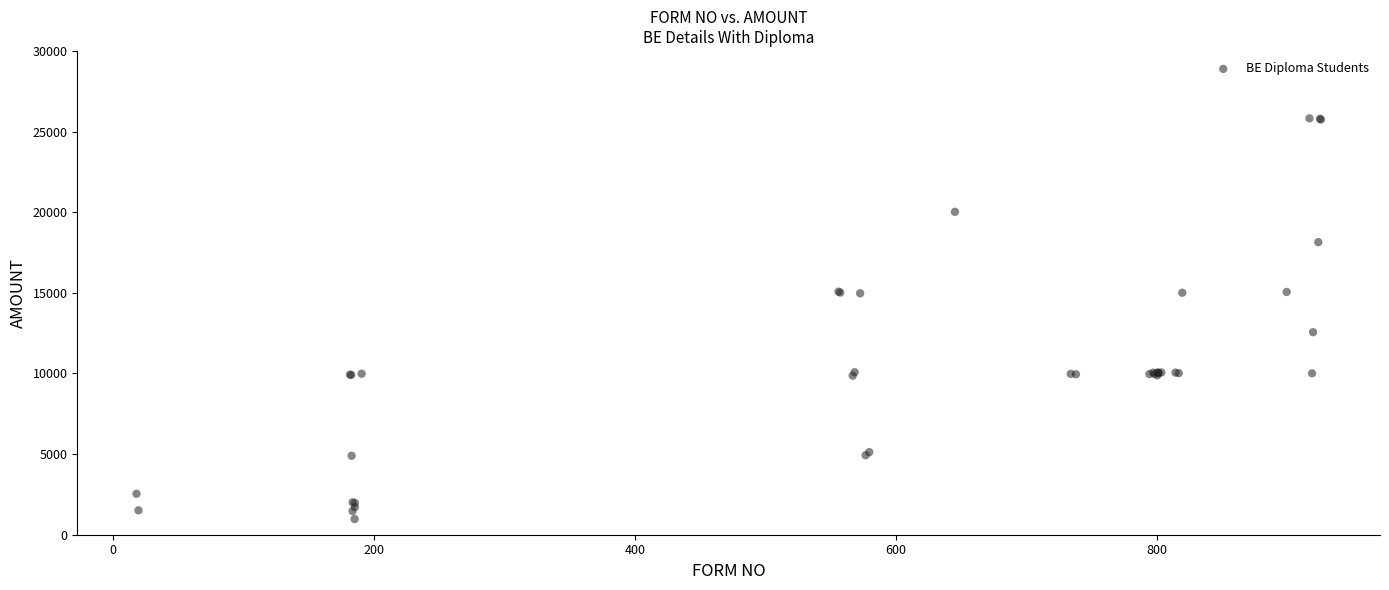

What Y value in the scatter plot is closest to 13395?

12559.5